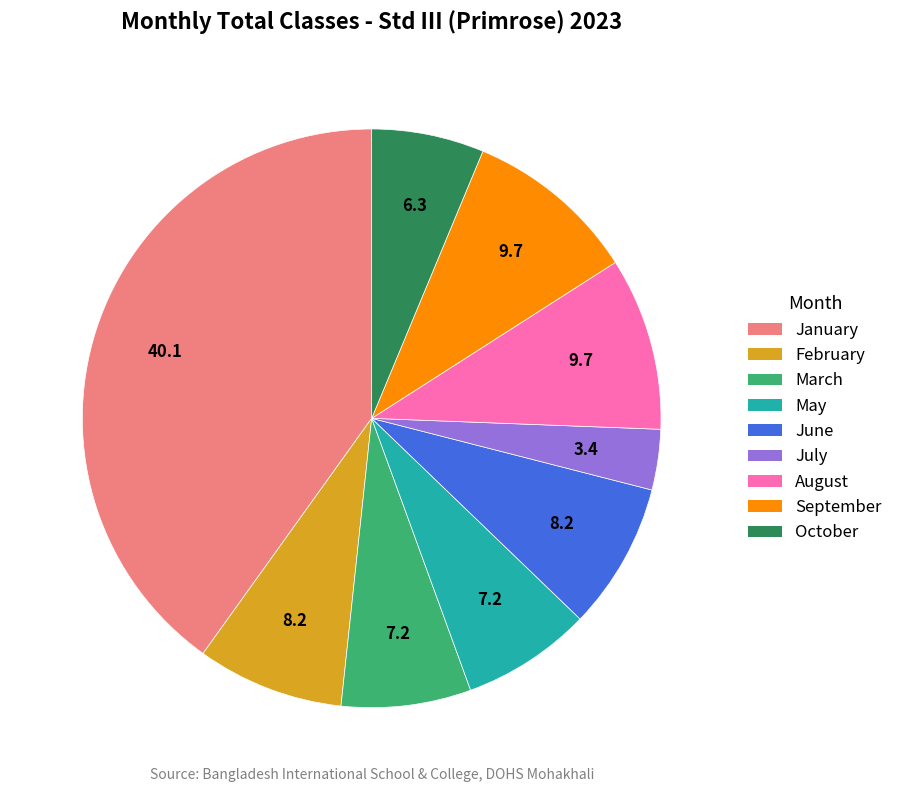

Which category has the smallest portion of the pie?

July